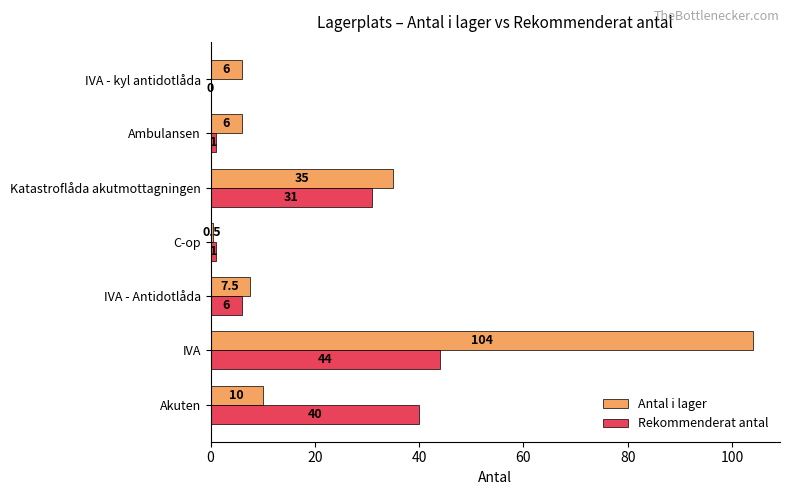

At which label is Antal i lager closest to 52?

Katastroflåda akutmottagningen